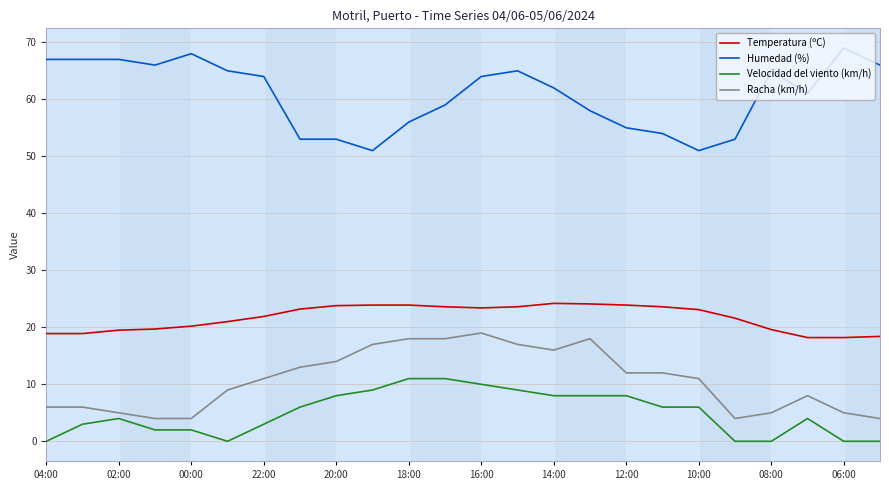

Is it true that Velocidad del viento (km/h) equals 11 at 18:00?

True